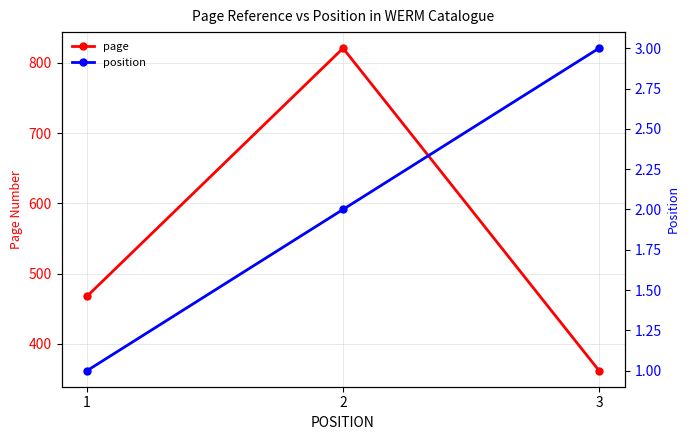

How many lines are shown in the chart?

2